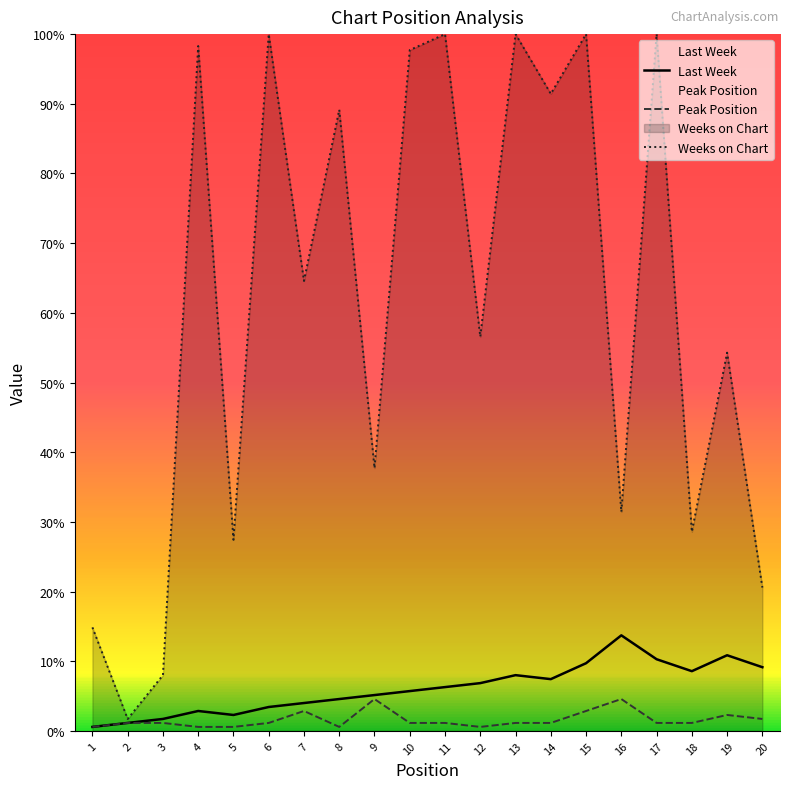

Which series has the largest range (max minus min)?

Weeks on Chart